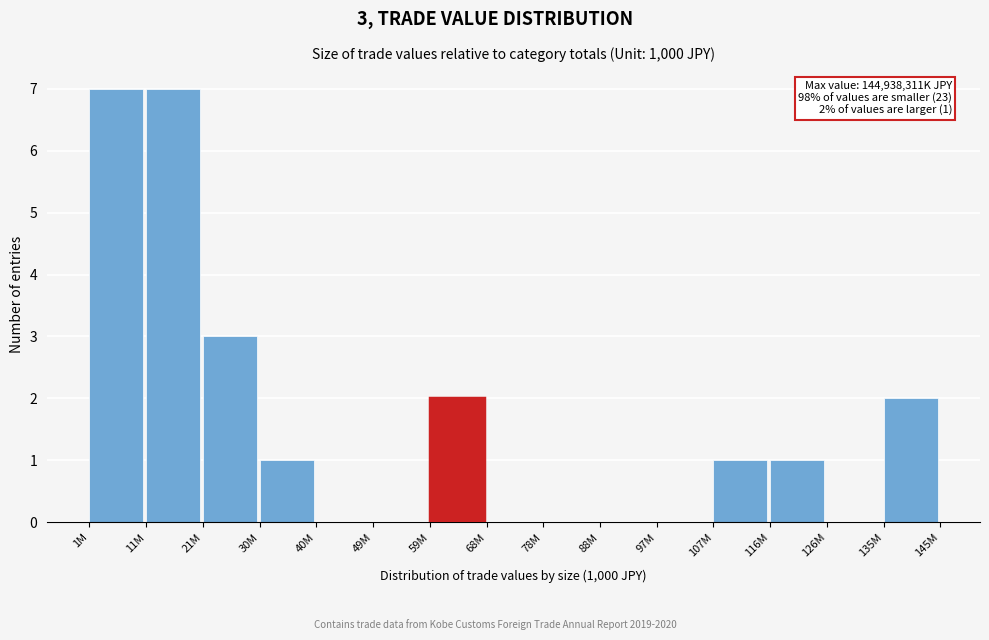

Reading left to right, transcribe all the data shown in this chart.

1M=7	11M=7	21M=3	30M=1	40M=0	49M=0	59M=2	68M=0	78M=0	88M=0	97M=0	107M=1	116M=1	126M=0	135M=2